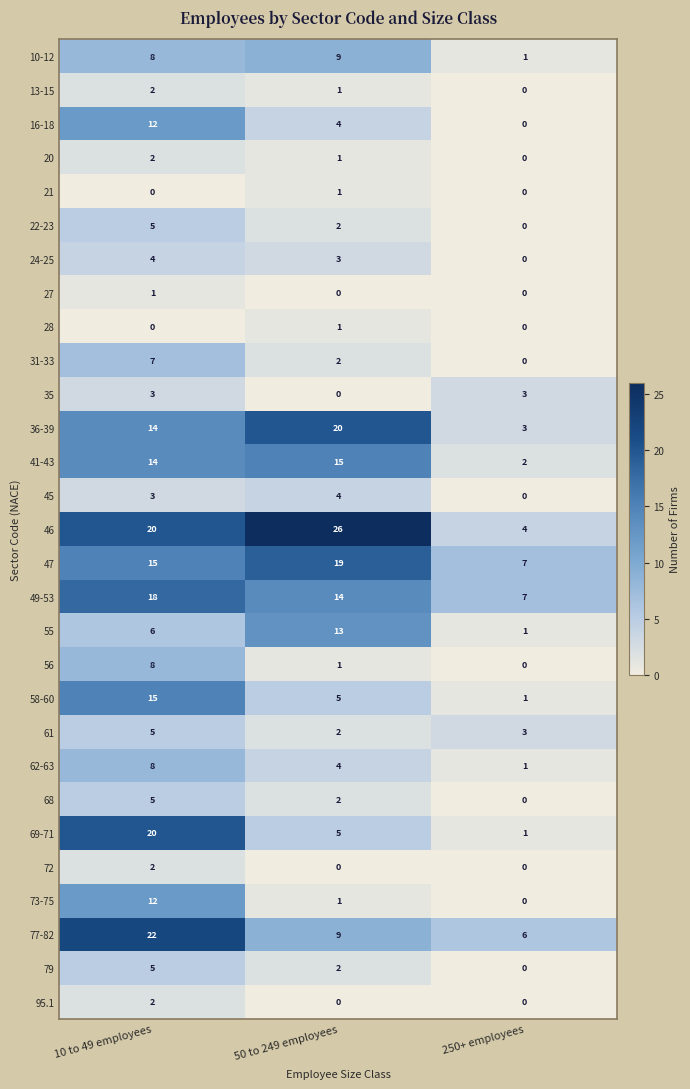

At how many categories does at least one series exceed 11?

2